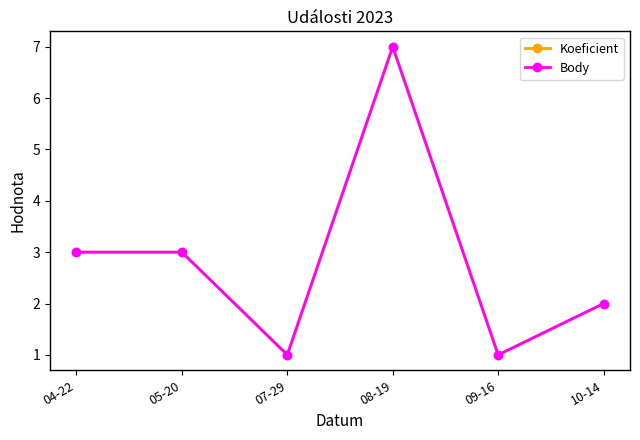

Which category has the lowest value in the Koeficient series?

07-29